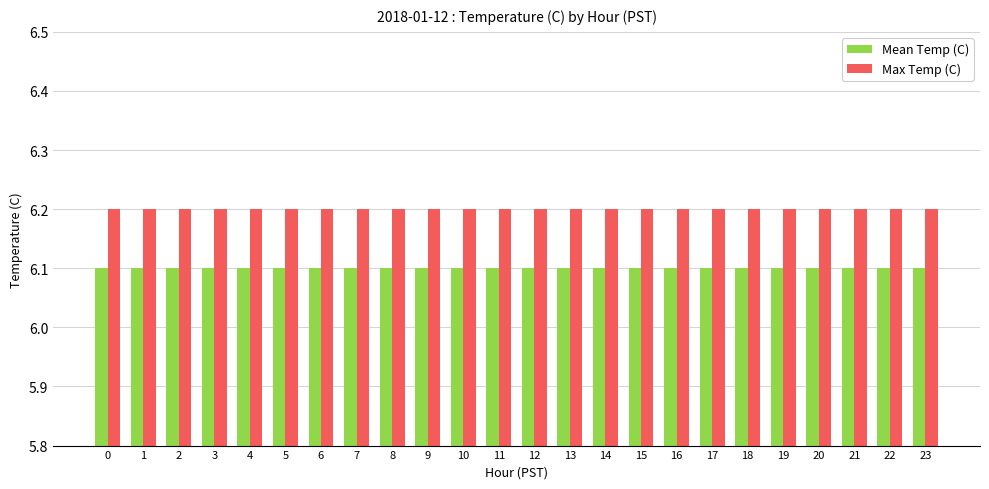

At how many categories does at least one series exceed 6?

24